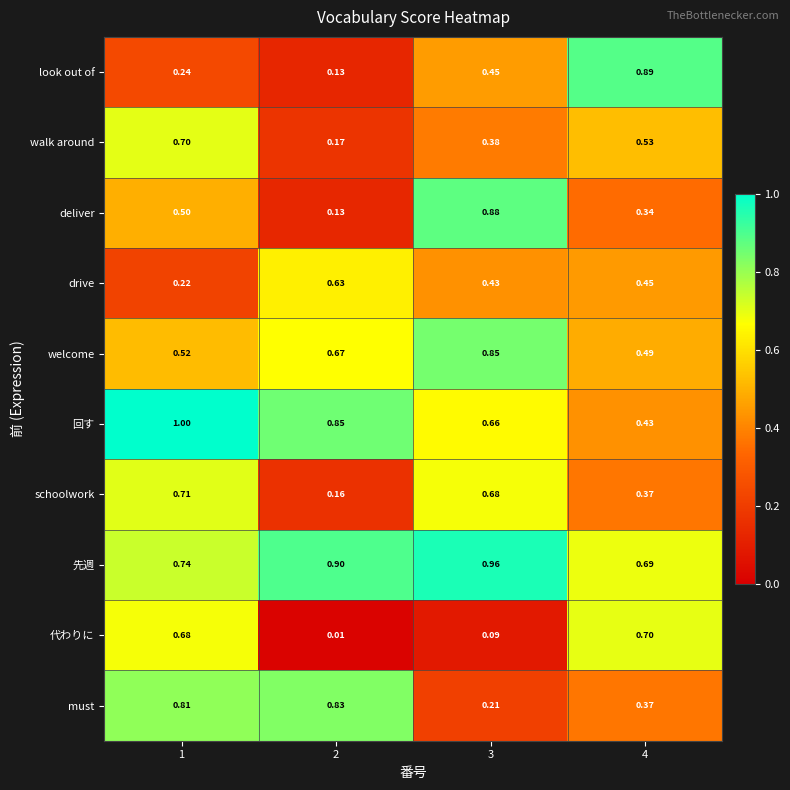

Which series changed the most between 1 and 4?

look out of